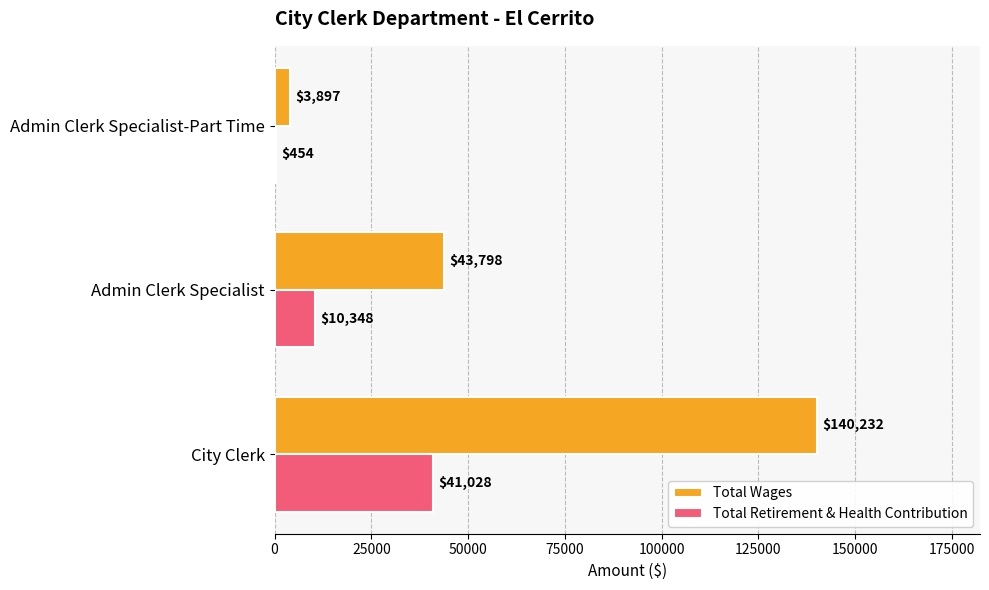

Is the value of Total Retirement & Health Contribution at Admin Clerk Specialist greater than the value of Total Wages at Admin Clerk Specialist-Part Time?

Yes